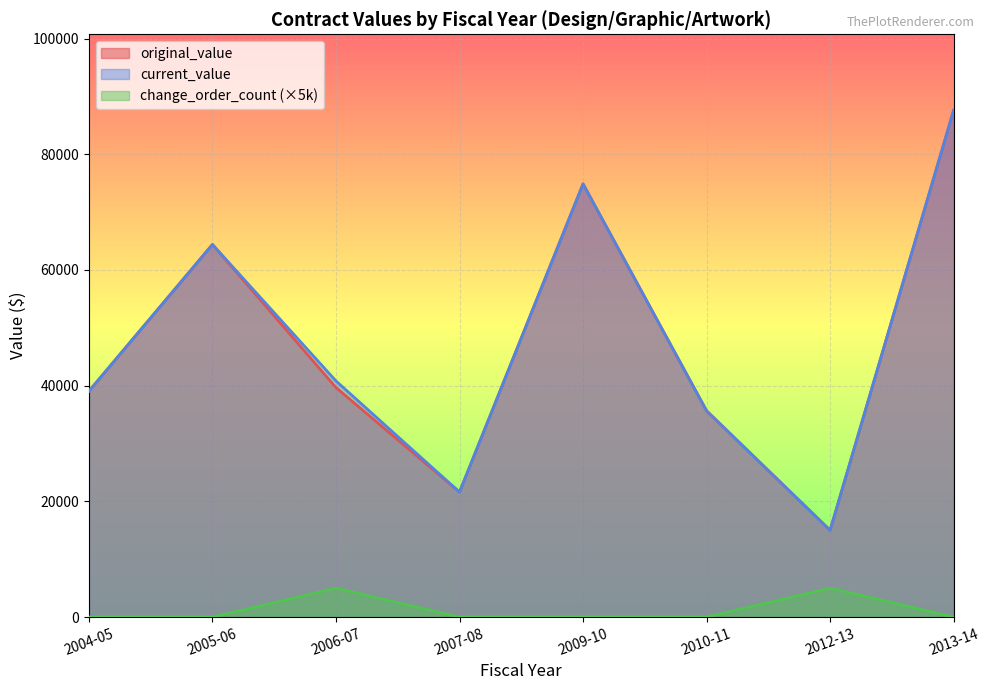

What is the highest value of the change_order_count (×5k) series?

5000.0